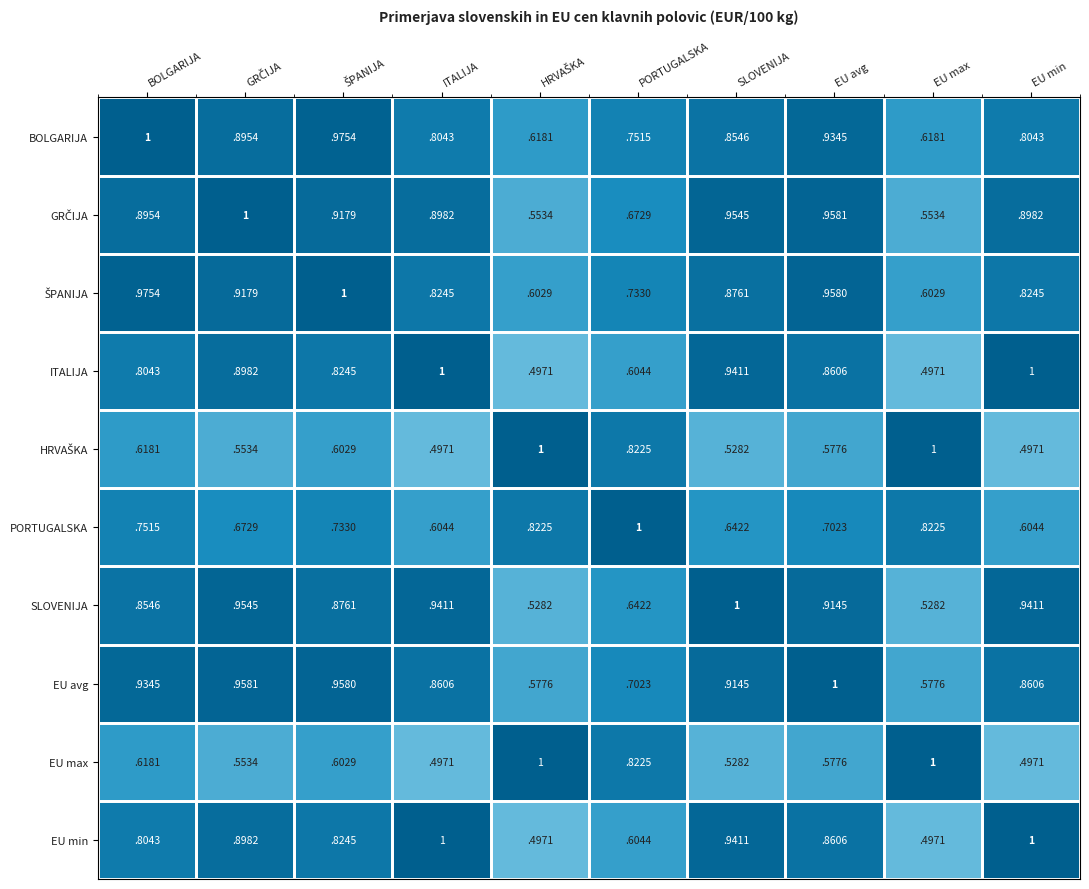

Is it true that EU min equals 0.5 at SLOVENIJA?

False